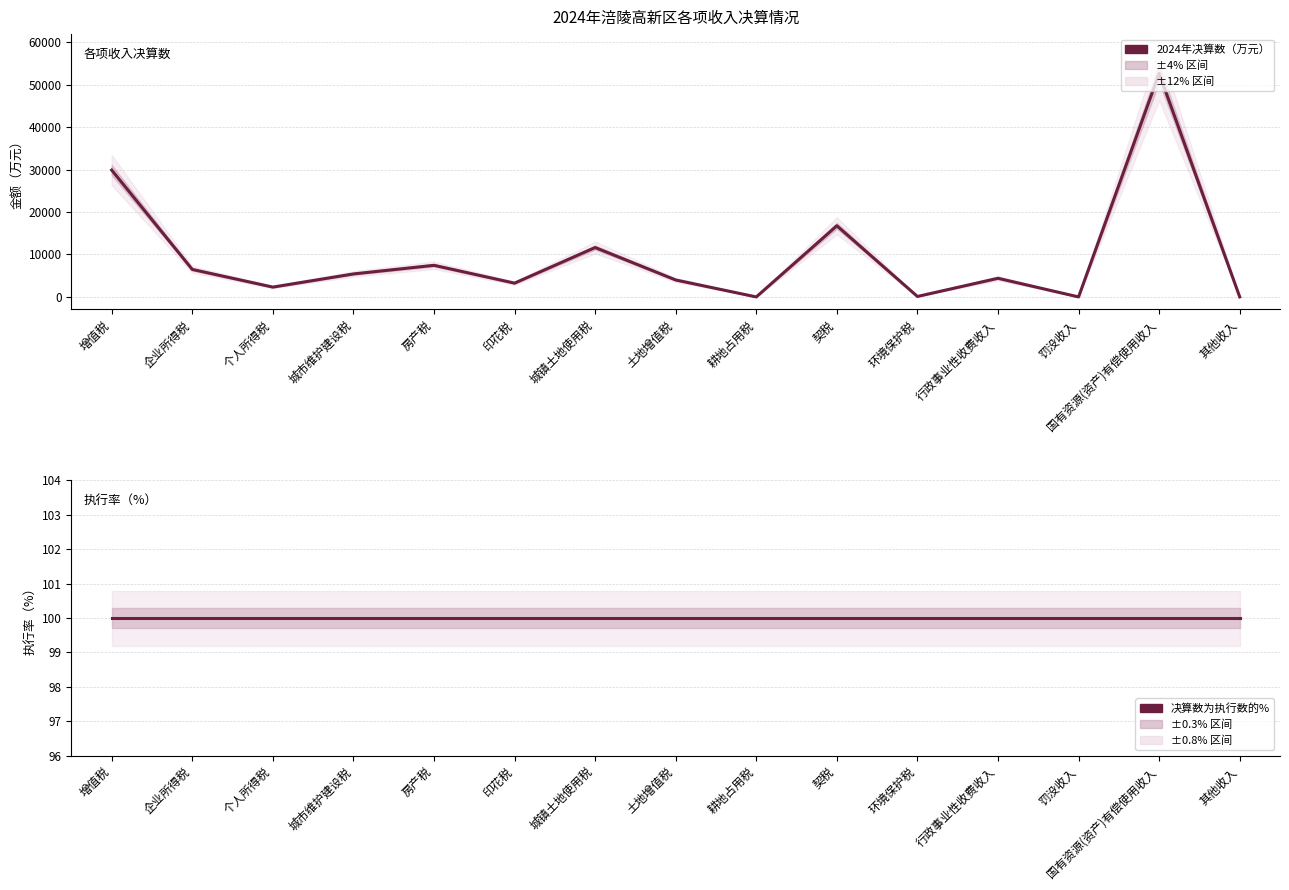

What are all the series names shown in the legend?

2024年决算数（万元）, 决算数为执行数的%